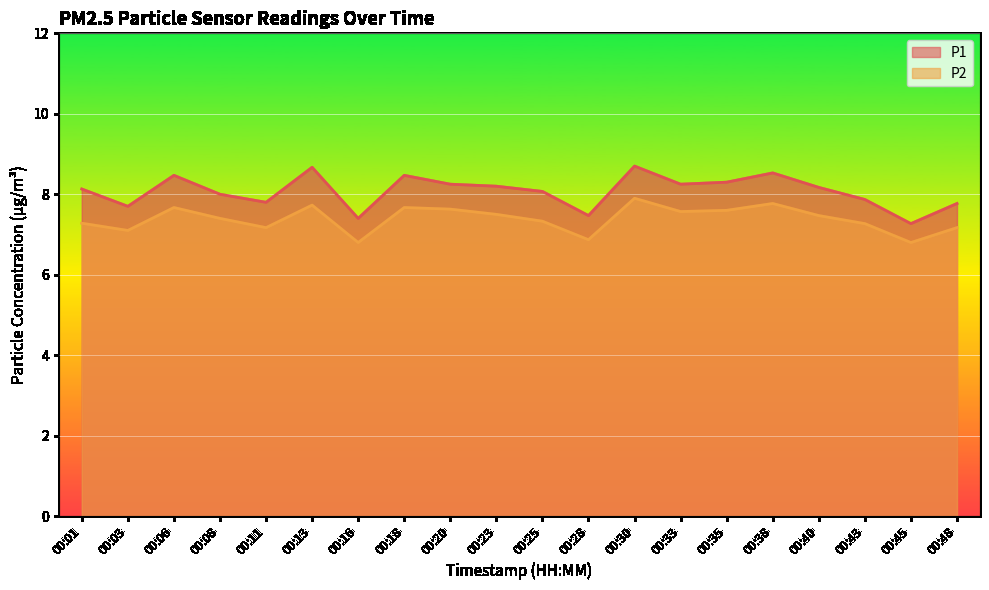

Reading right to left, extract all data points from this chart.

P1: 00:48=7.8	00:45=7.3	00:43=7.9	00:40=8.2	00:38=8.5	00:35=8.3	00:33=8.2	00:30=8.7	00:28=7.5	00:25=8.1	00:23=8.2	00:20=8.2	00:18=8.5	00:16=7.4	00:13=8.7	00:11=7.8	00:08=8.0	00:06=8.5	00:03=7.7	00:01=8.1
P2: 00:48=7.2	00:45=6.8	00:43=7.3	00:40=7.5	00:38=7.8	00:35=7.6	00:33=7.6	00:30=7.9	00:28=6.9	00:25=7.3	00:23=7.5	00:20=7.6	00:18=7.7	00:16=6.8	00:13=7.7	00:11=7.2	00:08=7.4	00:06=7.7	00:03=7.1	00:01=7.3